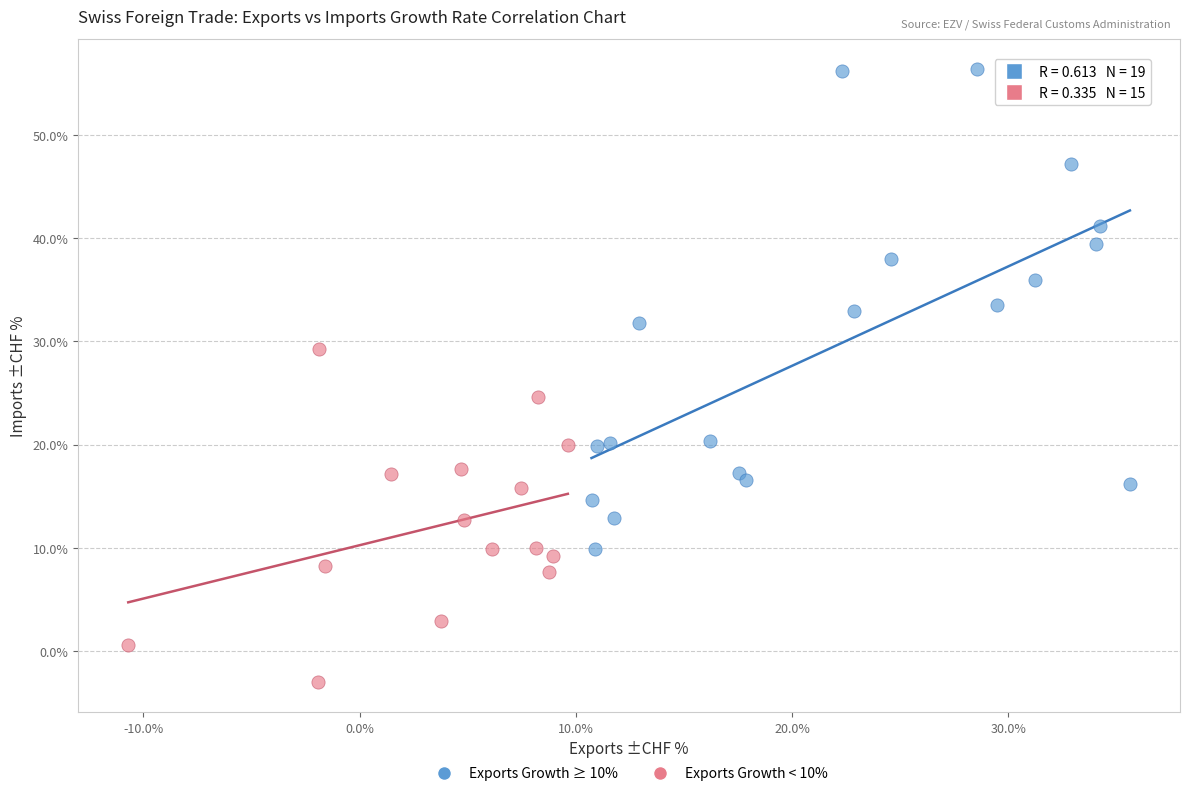

Which series reaches the maximum Y coordinate?

Exports Growth ≥ 10%